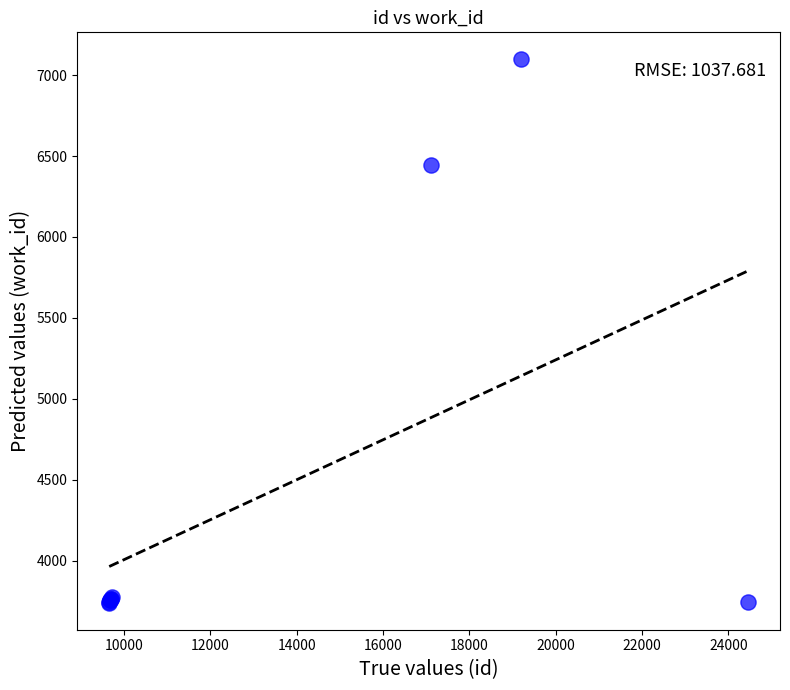

What Y value in the scatter plot is closest to 5418?

6447